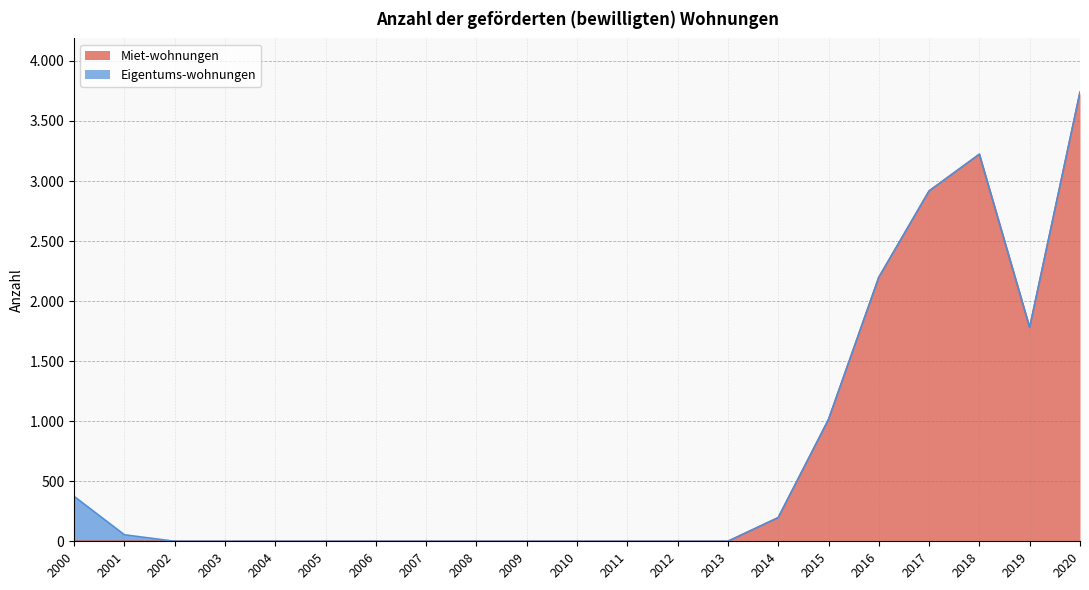

Does the chart display data point markers on the line(s)?

No